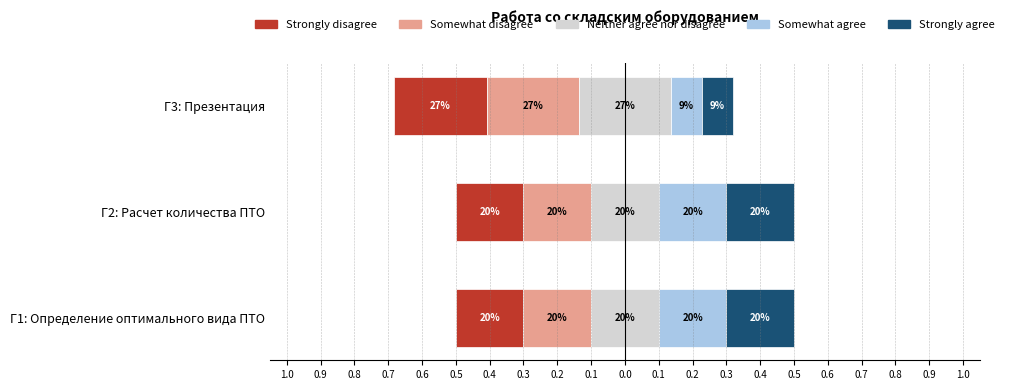

Does the chart contain any negative values?

No